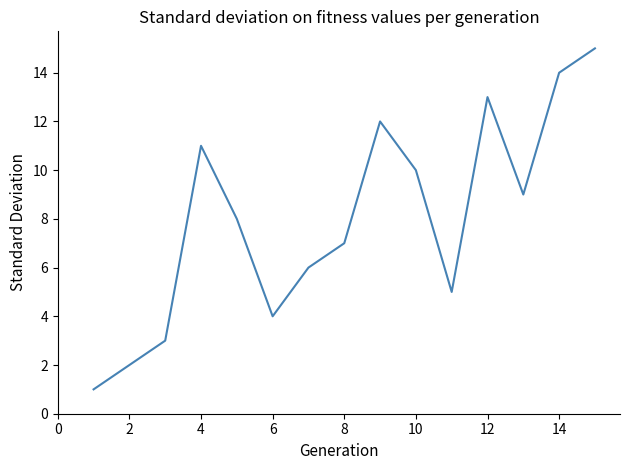

What is the greatest value displayed?

15